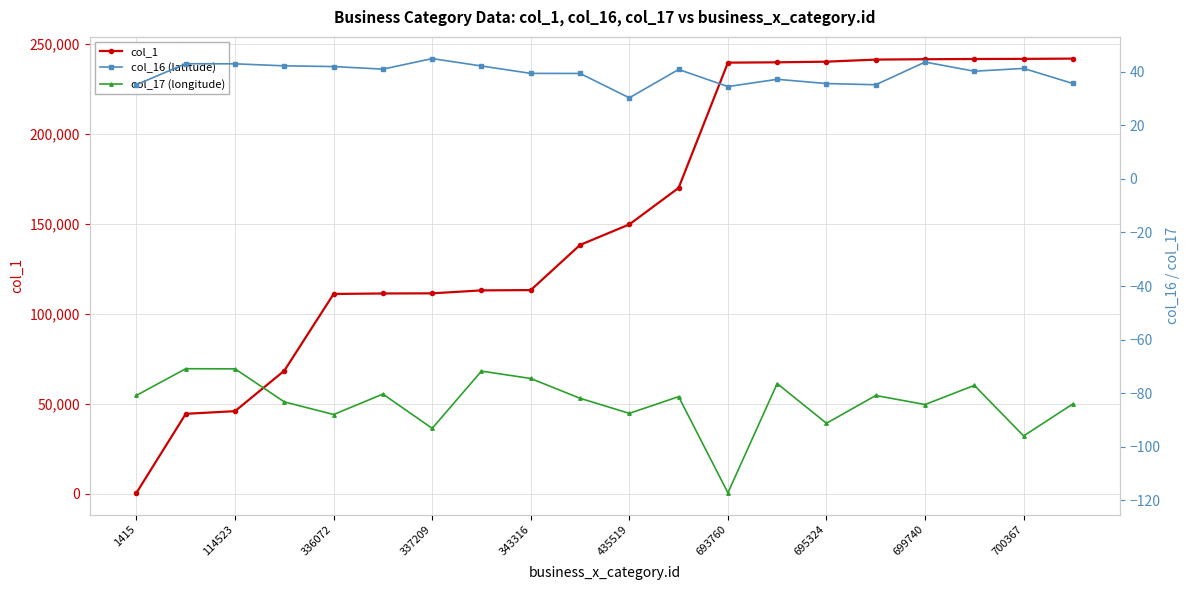

What is the lowest value of the col_1 series?

459.0